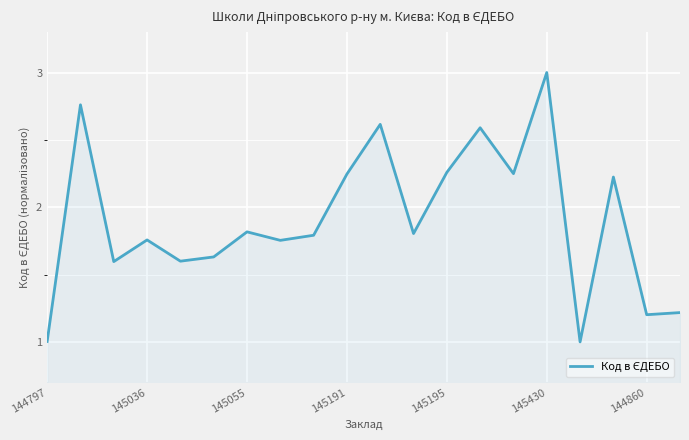

What is the smallest value displayed?

1.0